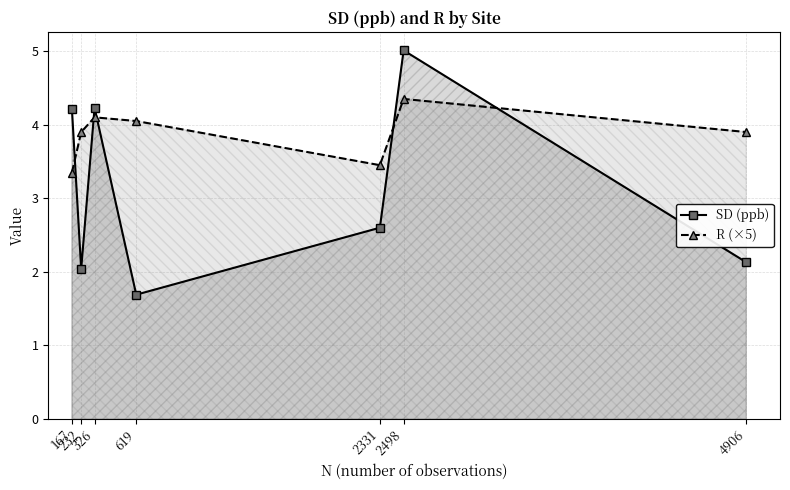

Which label corresponds to the largest value in the chart?

2498